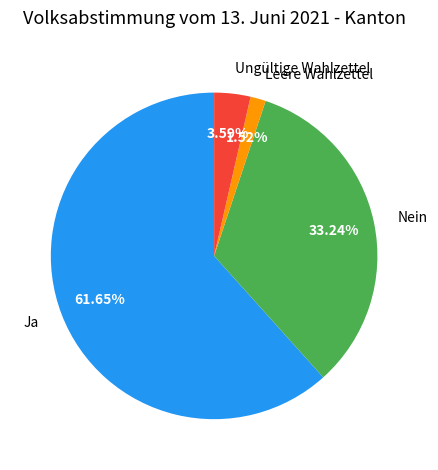

Which category has the biggest portion of the pie?

Ja